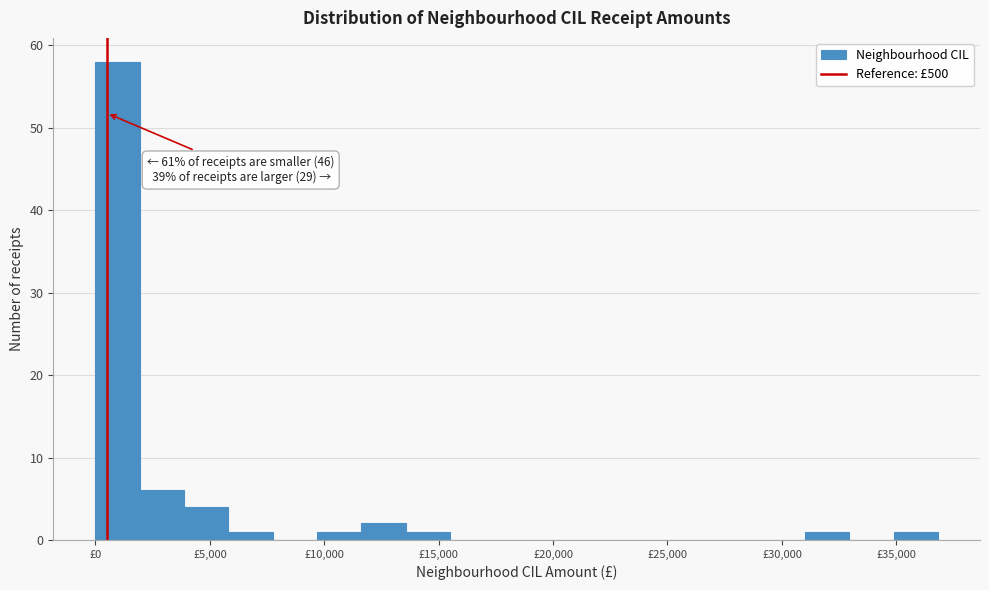

Read against the x-axis, roughly where is the centre of the tallest bar?

1000